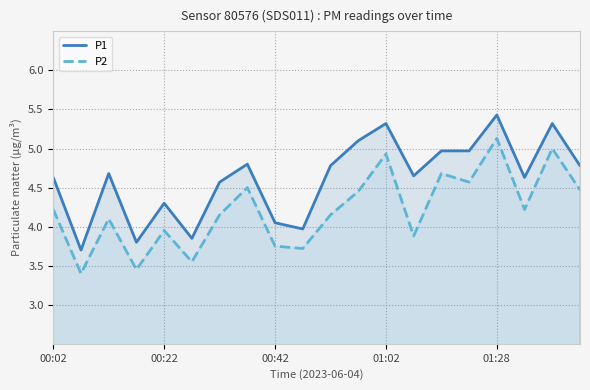

What is the sum of the P1 values at 00:22 and 00:02?

8.9